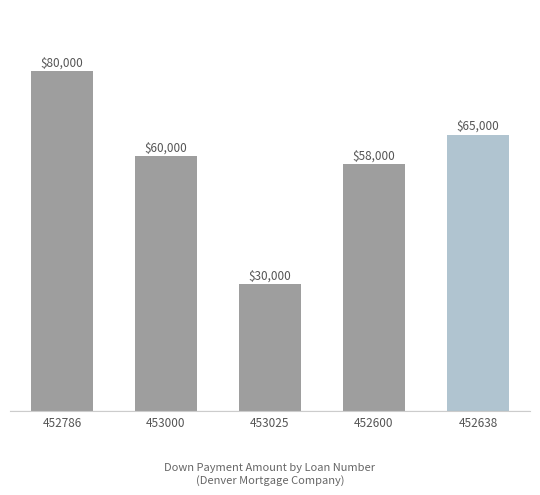

List the labels in order of value, smallest first.

453025, 452600, 453000, 452638, 452786